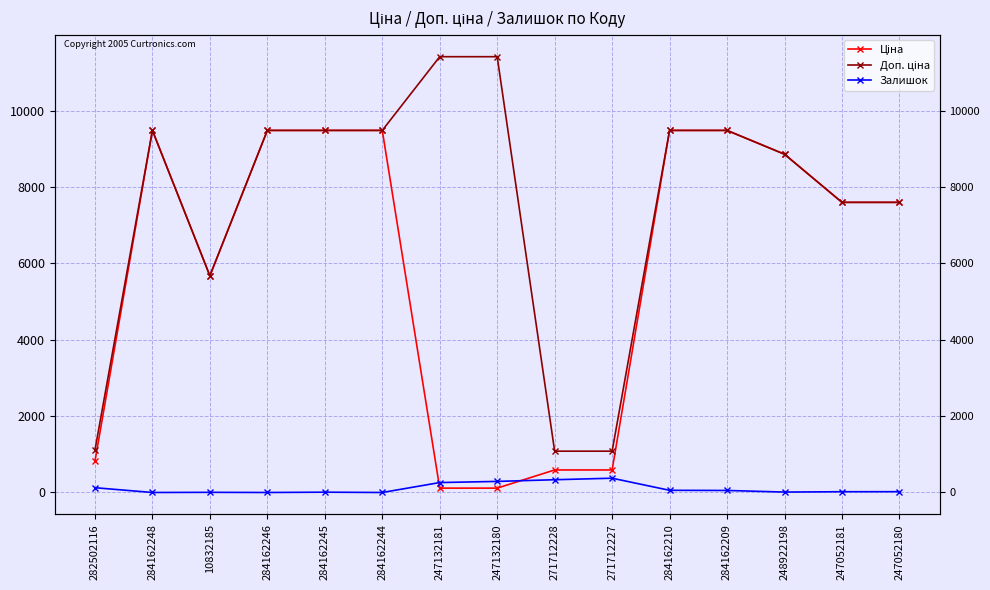

Rank the categories by Доп. ціна value from lowest to highest.

271712228, 271712227, 282502116, 10832185, 247052181, 247052180, 248922198, 284162248, 284162246, 284162245, 284162244, 284162210, 284162209, 247132181, 247132180